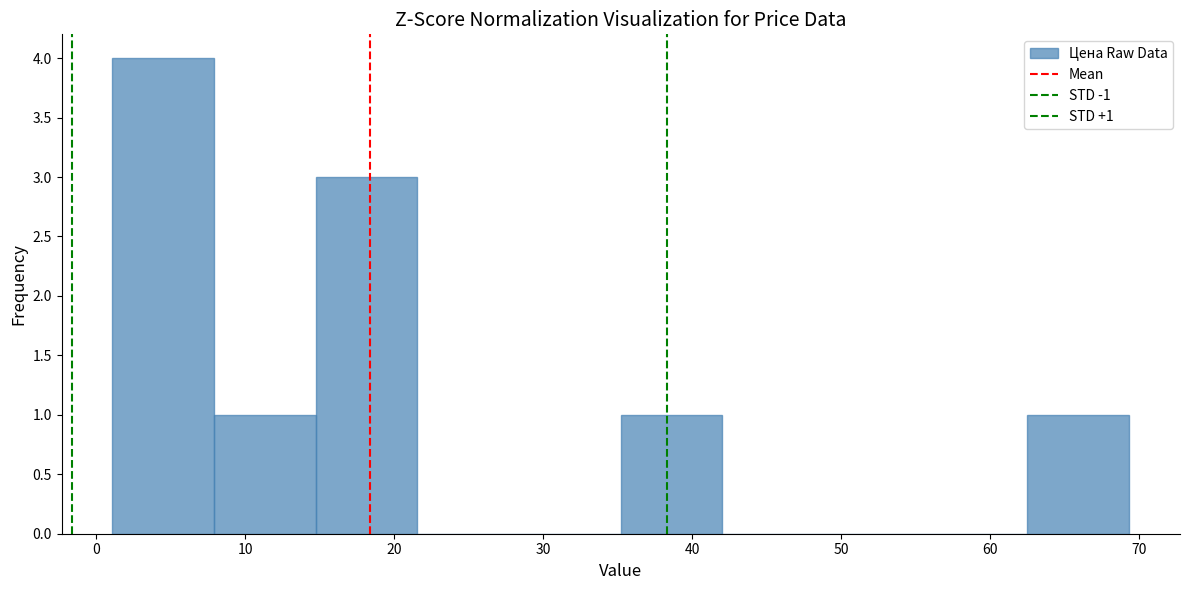

Which range on the x-axis has the tallest bar?

1 to 8